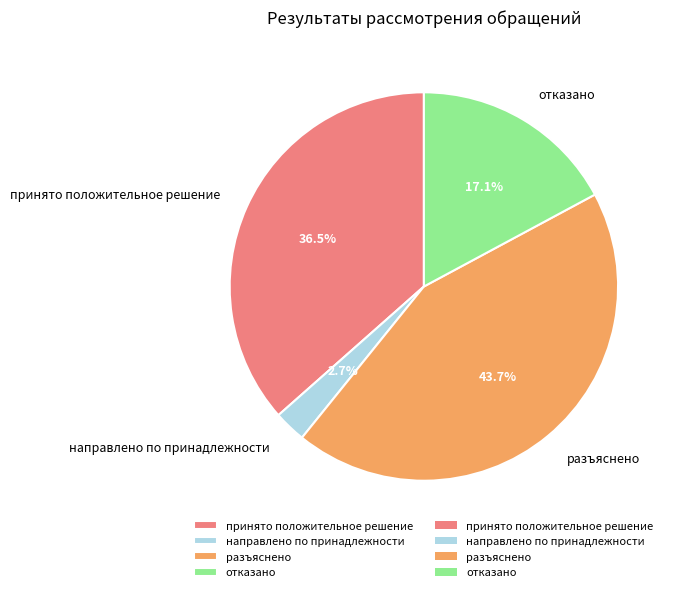

Which has a higher value, принято положительное решение or отказано?

принято положительное решение